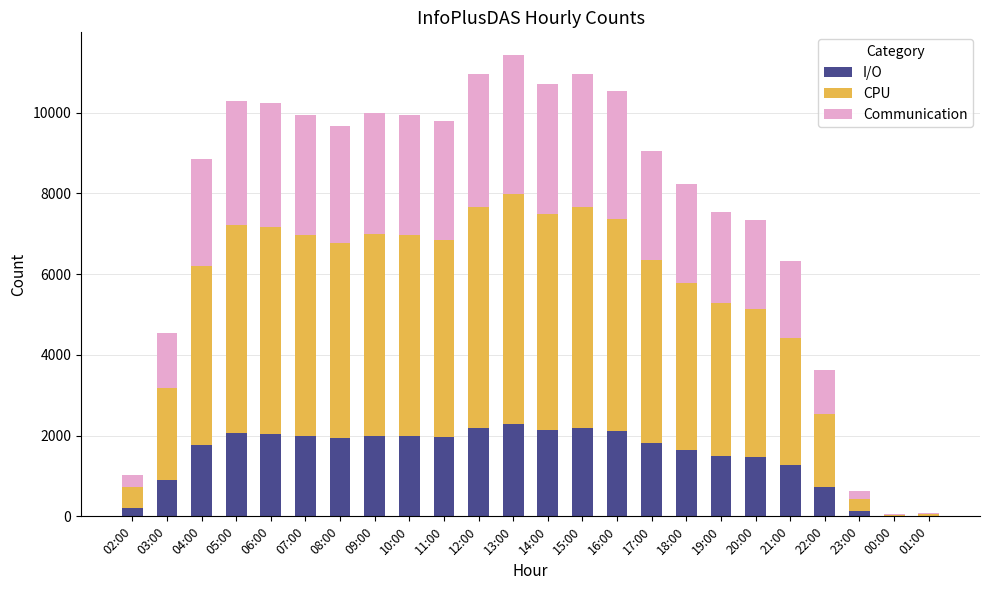

The value of I/O at 20:00 is 371. True or false?

False